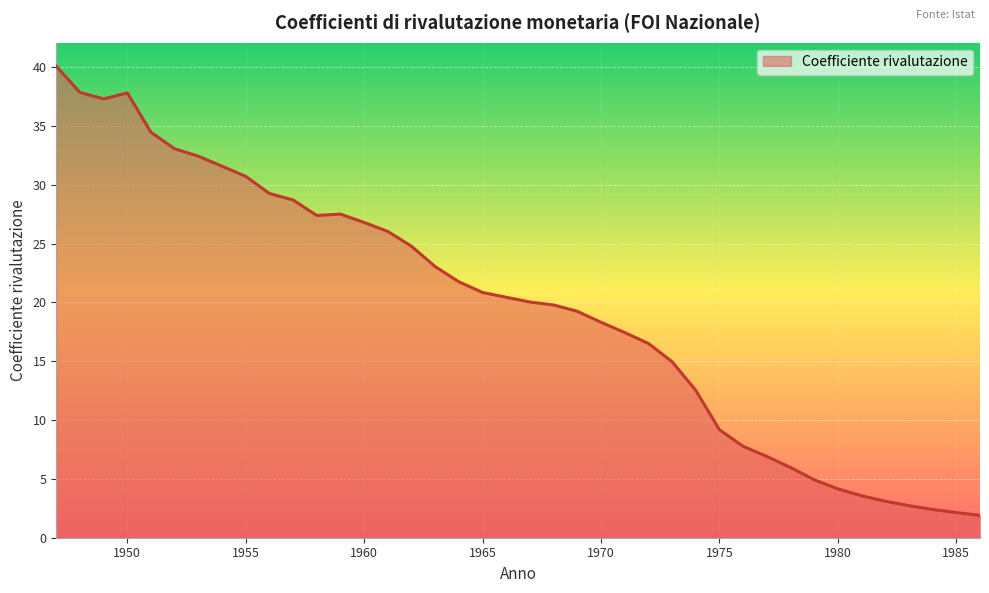

What is the greatest value displayed?

40.1